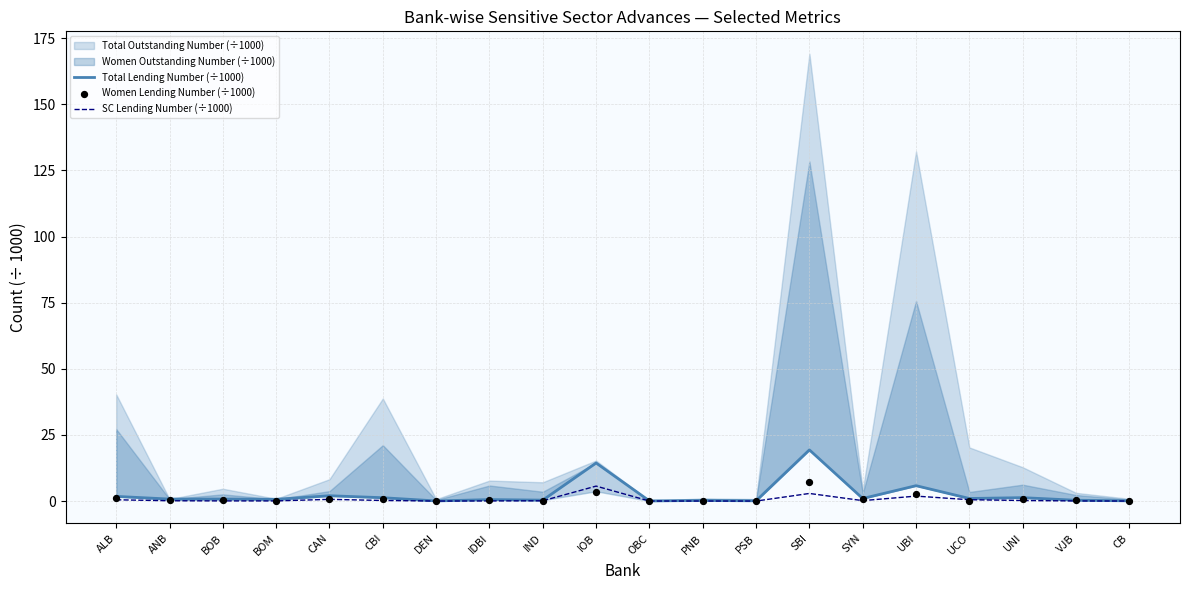

Which series reaches the minimum Y coordinate?

SC Lending Number (÷1000)